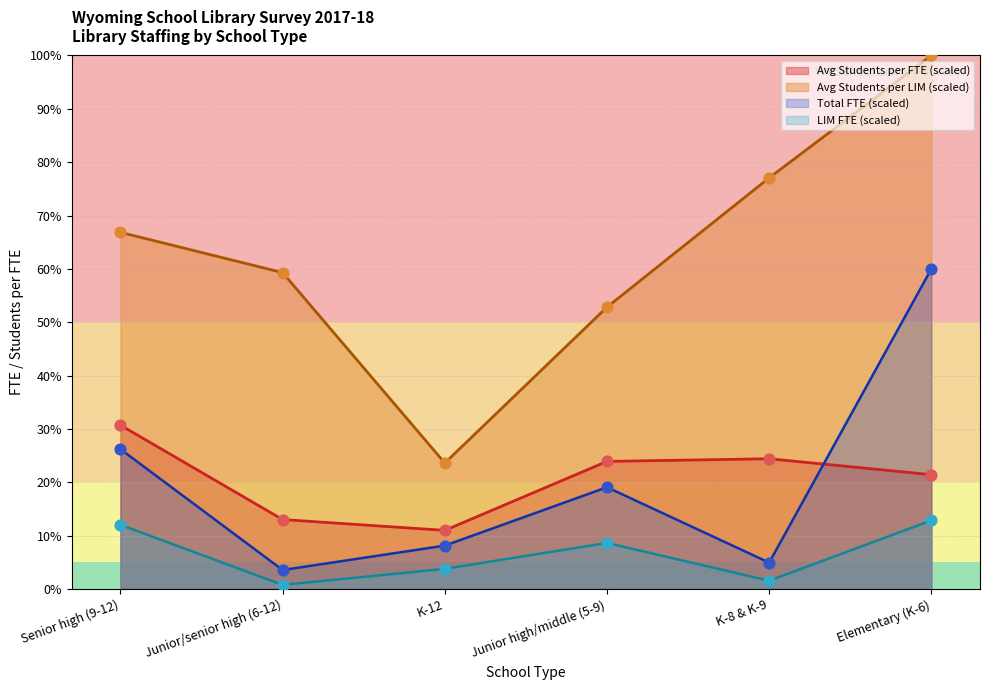

Which series contains the lowest Y value?

LIM FTE